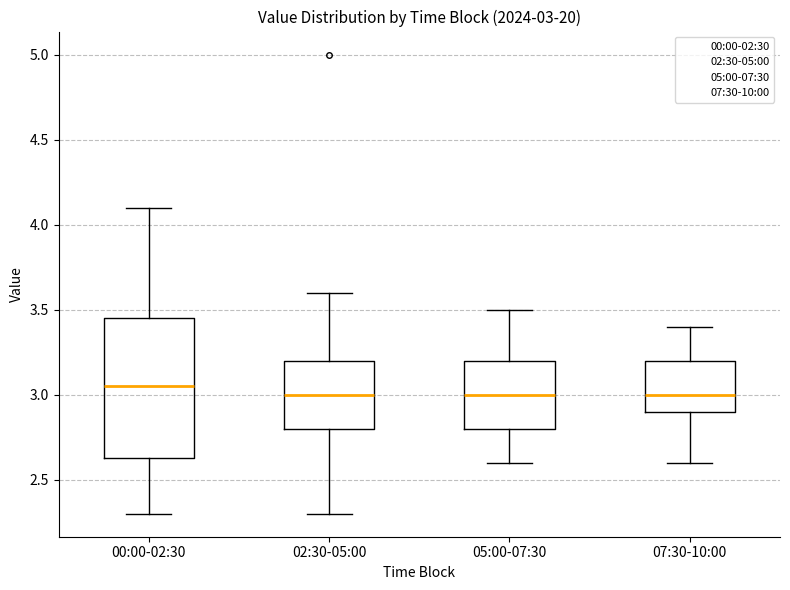

Which box is the tallest, from its lower edge to its upper edge?

00:00-02:30